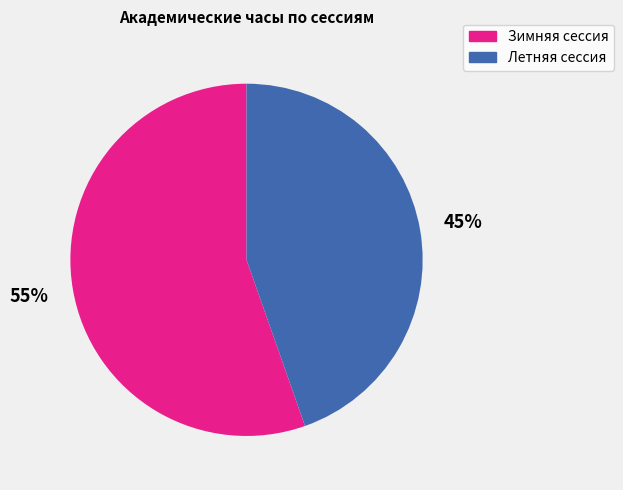

The Зимняя сессия slice represents 55% of the pie. True or false?

True